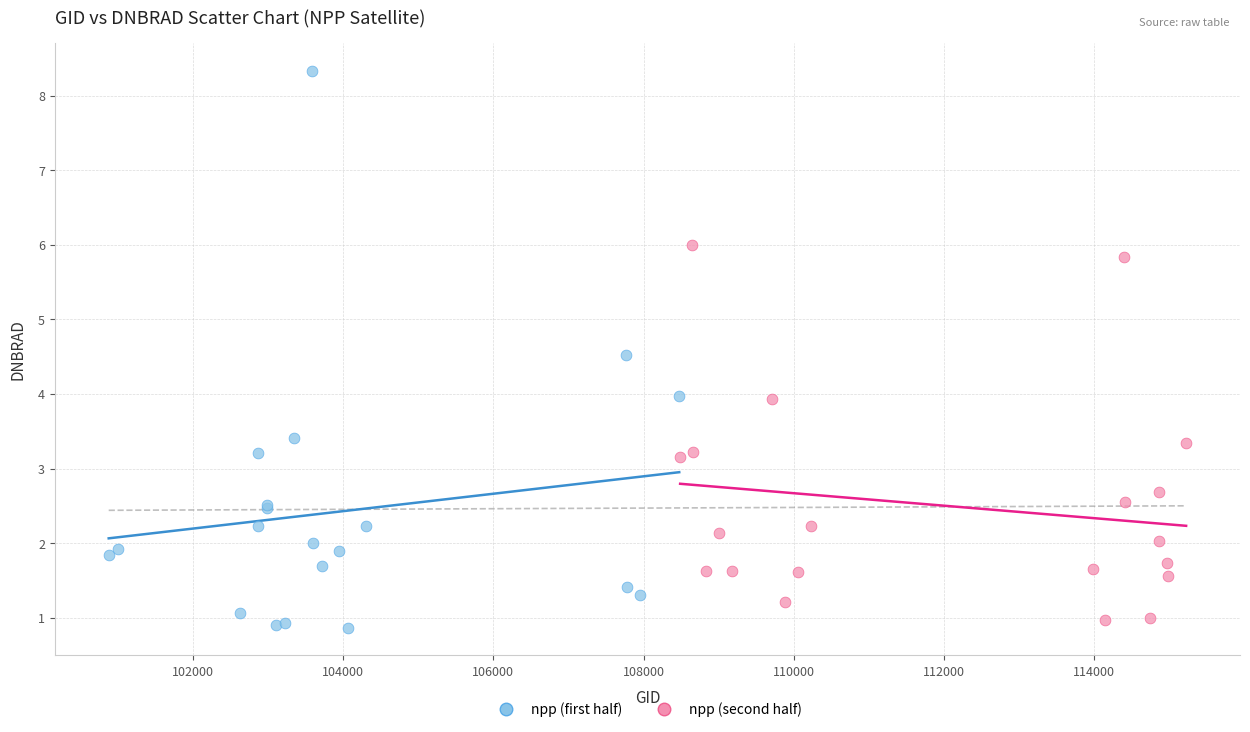

Which series contains the highest Y value?

npp (first half)